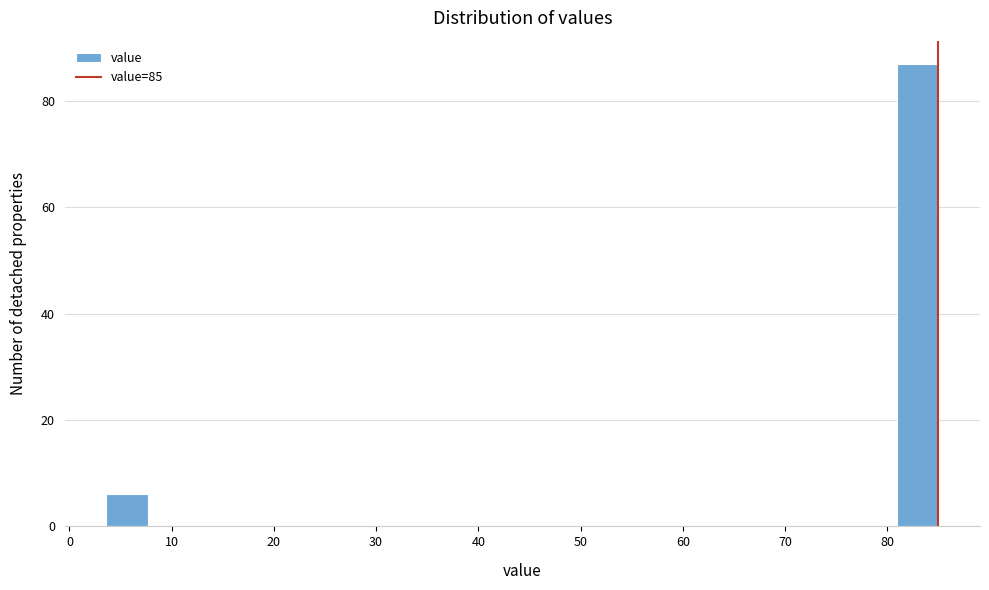

What is the height of the bar covering 81 to 85 on the x-axis? Neither the bar edges nor the heights are printed on the chart, so give them approximately, as read against the axes.

88